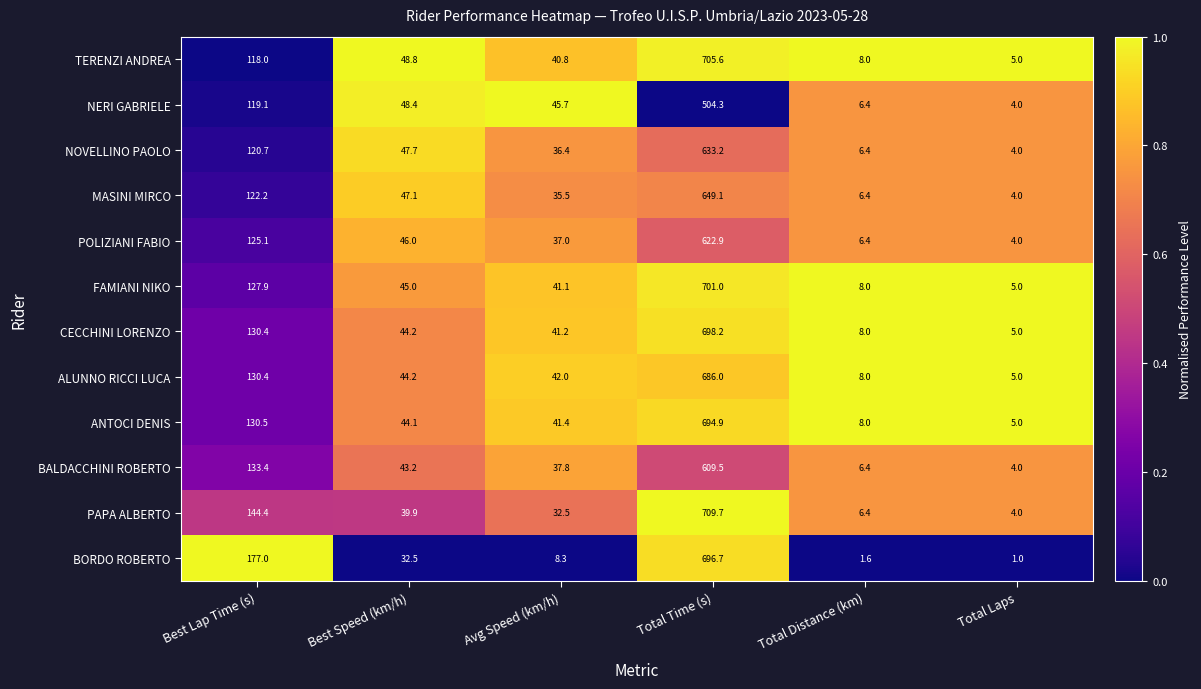

The NOVELLINO PAOLO series shows 284.6 at Total Time (s). True or false?

False